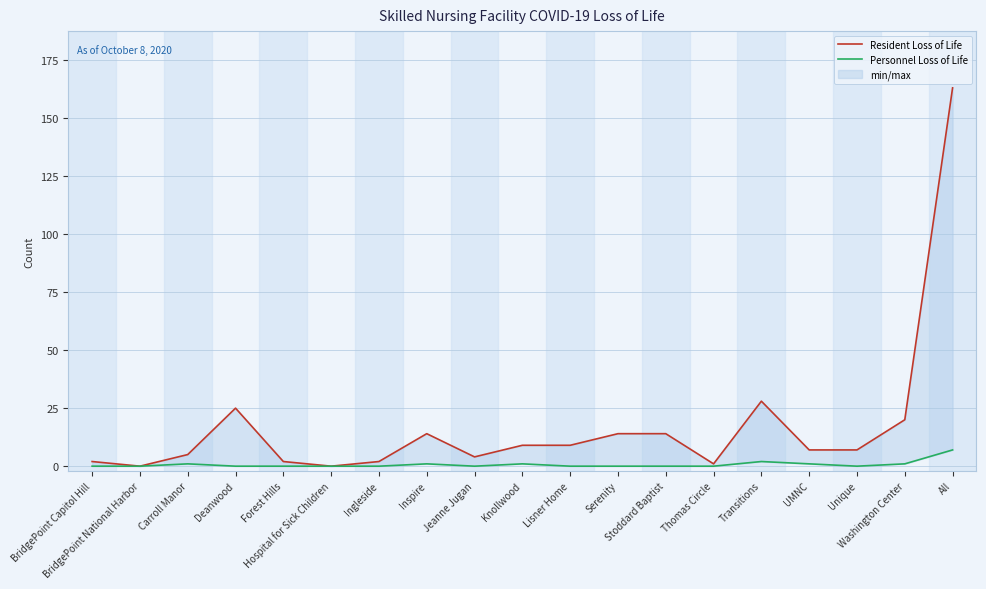

Which series has the largest total across all categories?

Resident Loss of Life